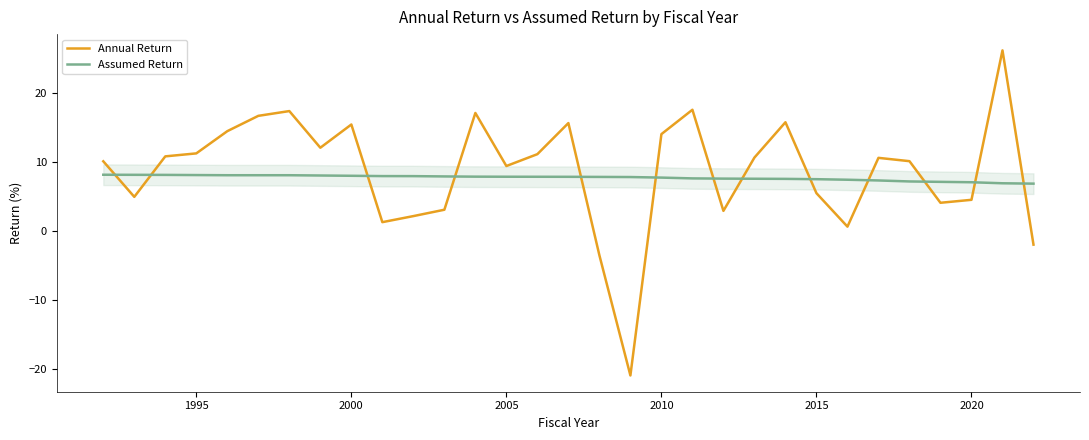

Which series has the widest spread of values?

Annual Return